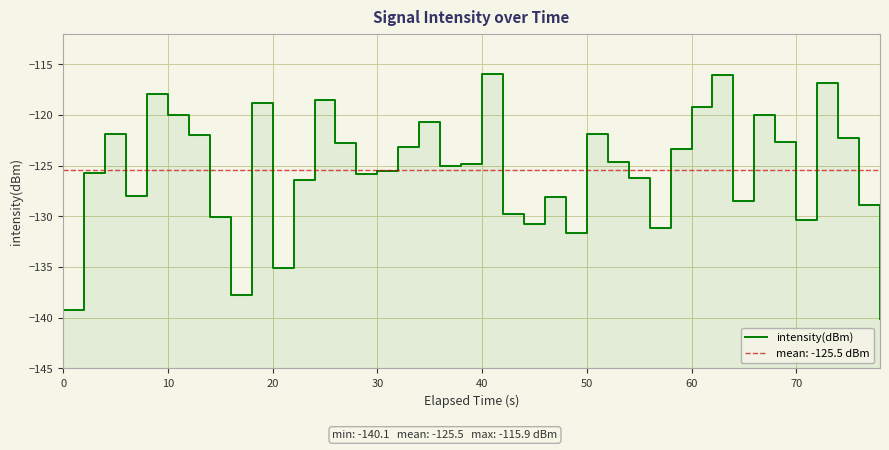

What is the maximum value shown in the chart?

-115.9